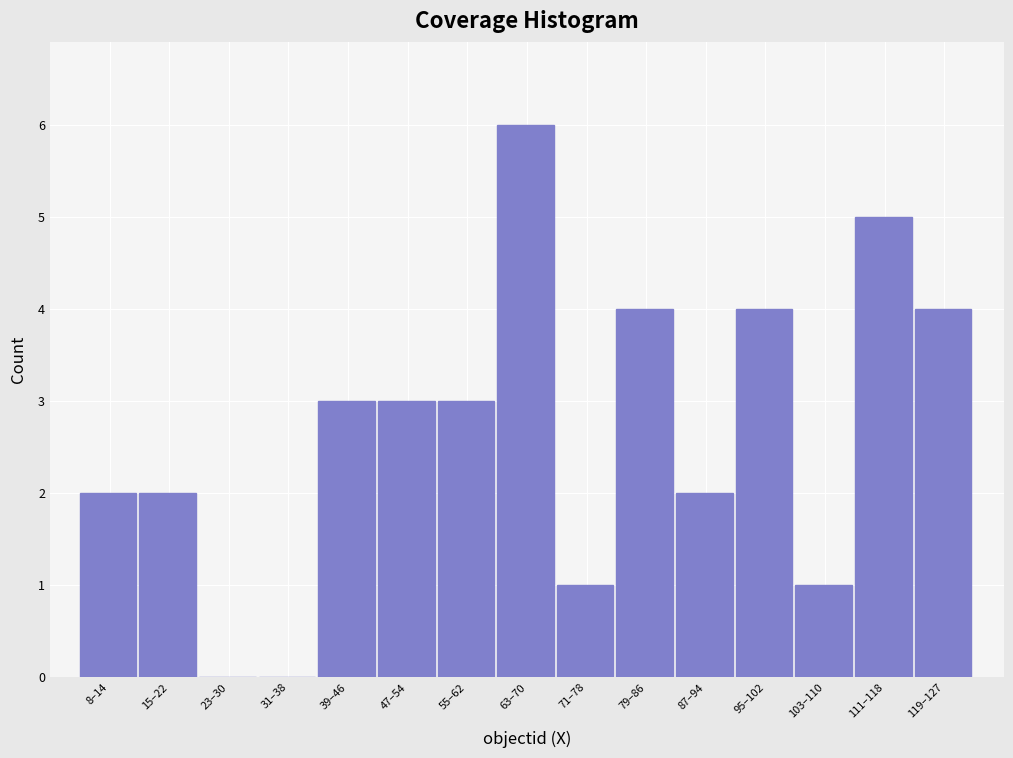

Reading left to right, transcribe all the data shown in this chart.

8–14=2	15–22=2	23–30=0	31–38=0	39–46=3	47–54=3	55–62=3	63–70=6	71–78=1	79–86=4	87–94=2	95–102=4	103–110=1	111–118=5	119–127=4